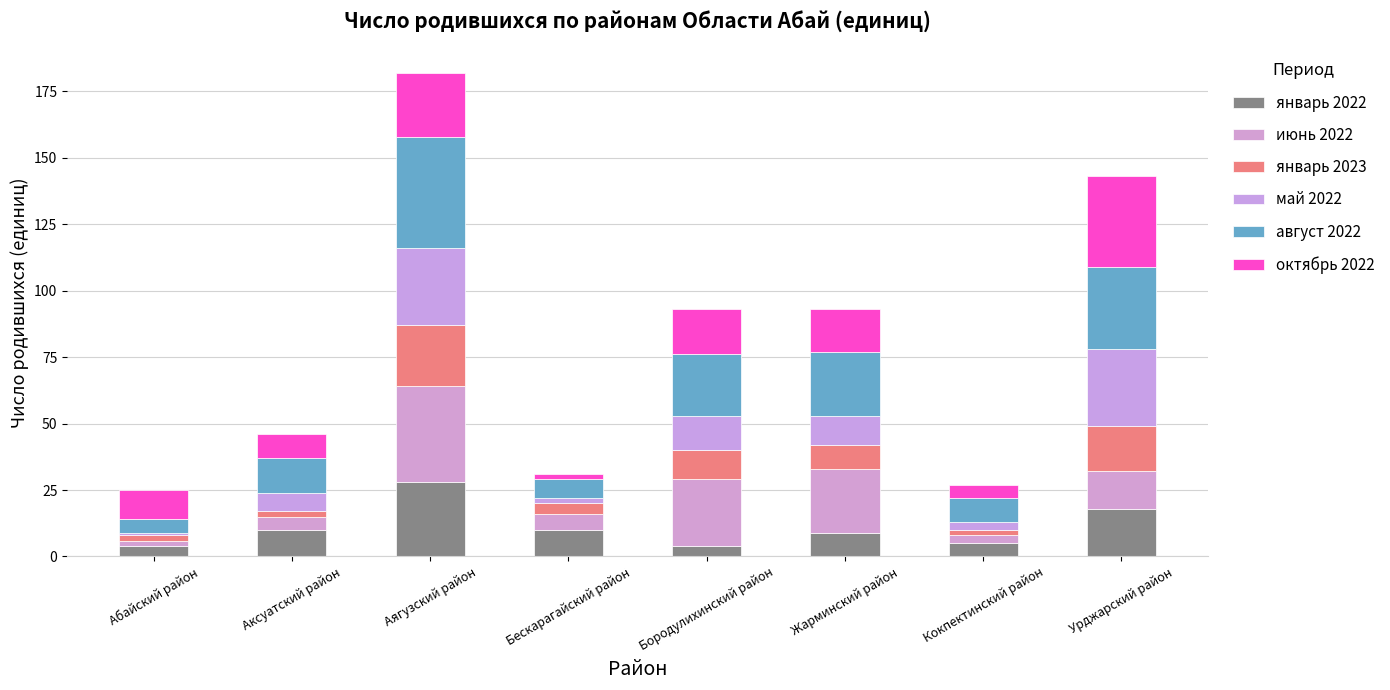

How many series are shown in this chart?

6